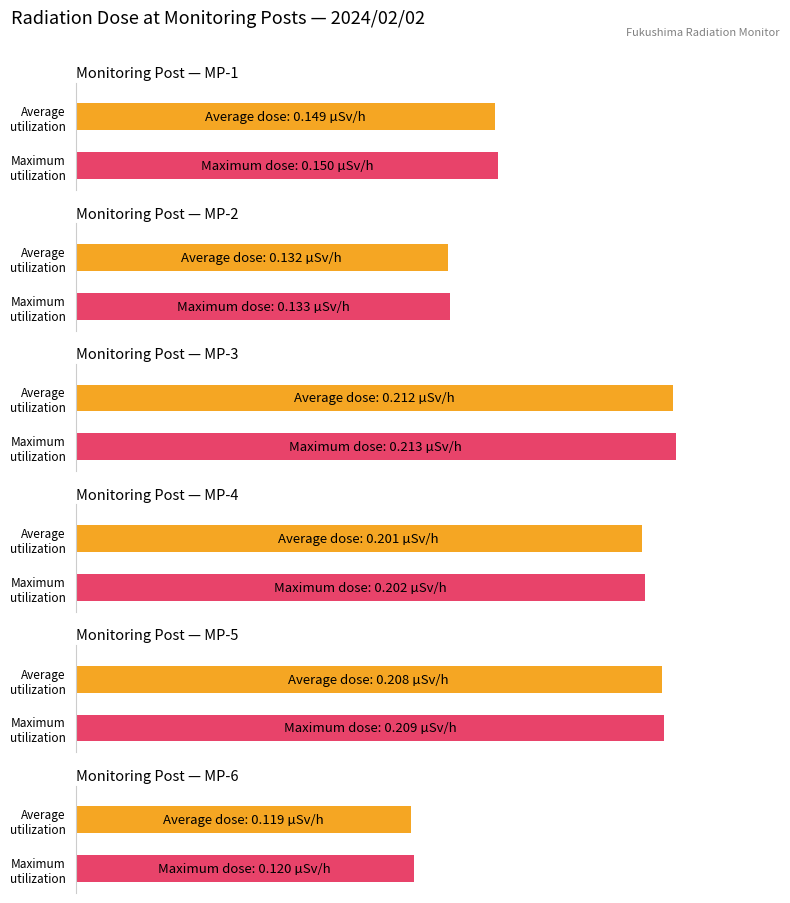

Which has a higher value, MP-5 or 6?

MP-5